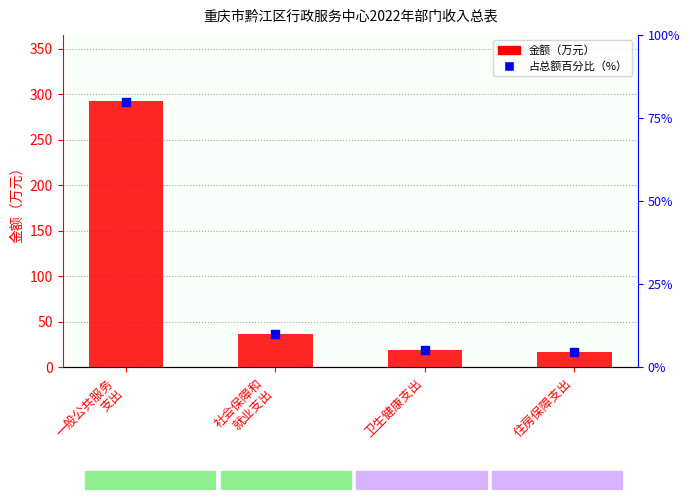

Which series has the largest total across all categories?

金额（万元）